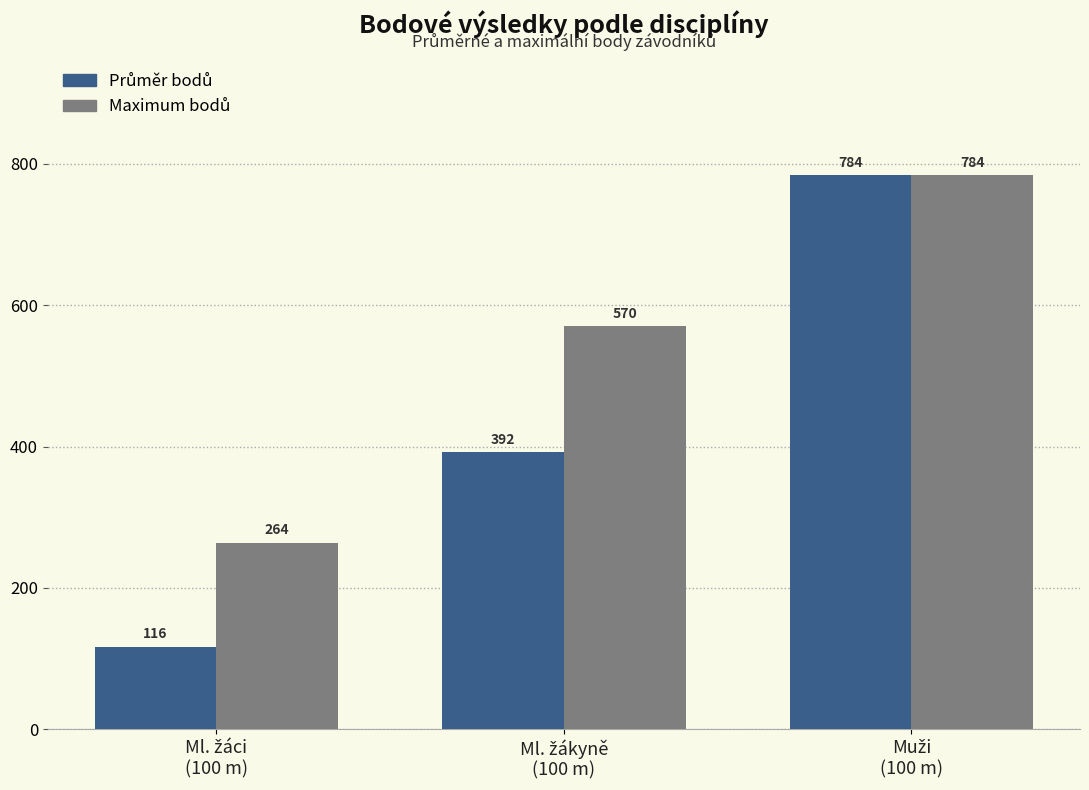

What is the maximum value shown in the chart?

784.0